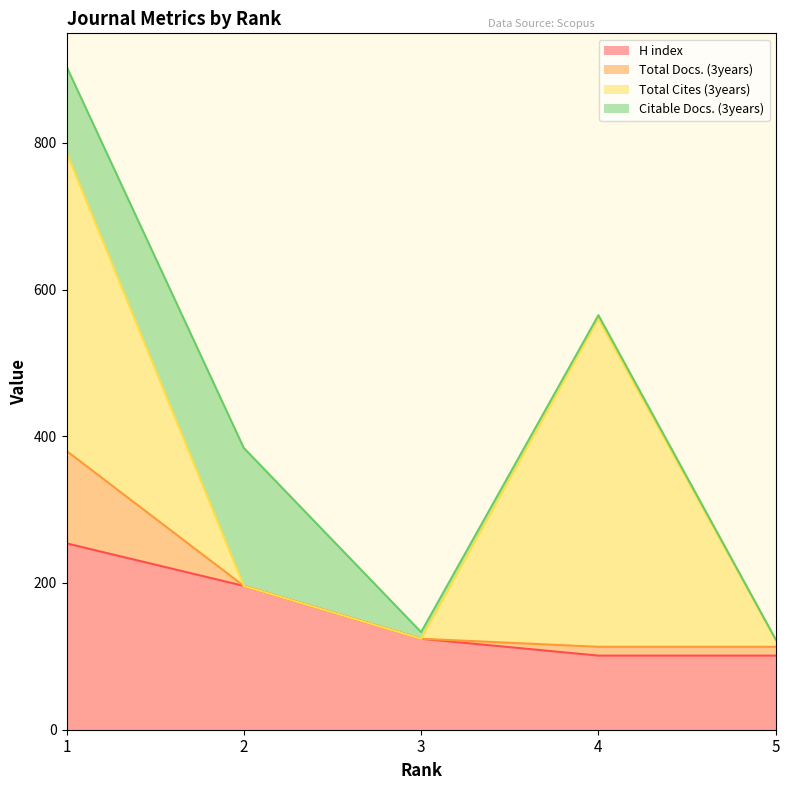

At which label does H index first exceed 124?

1